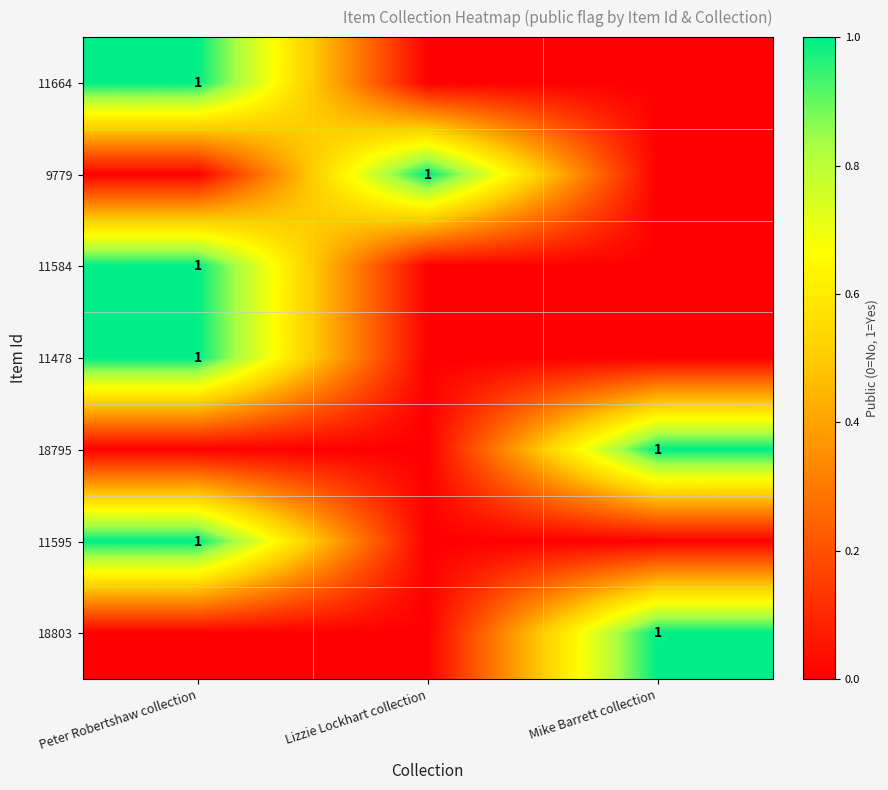

The 11584 series shows 1 at Peter Robertshaw collection. True or false?

True